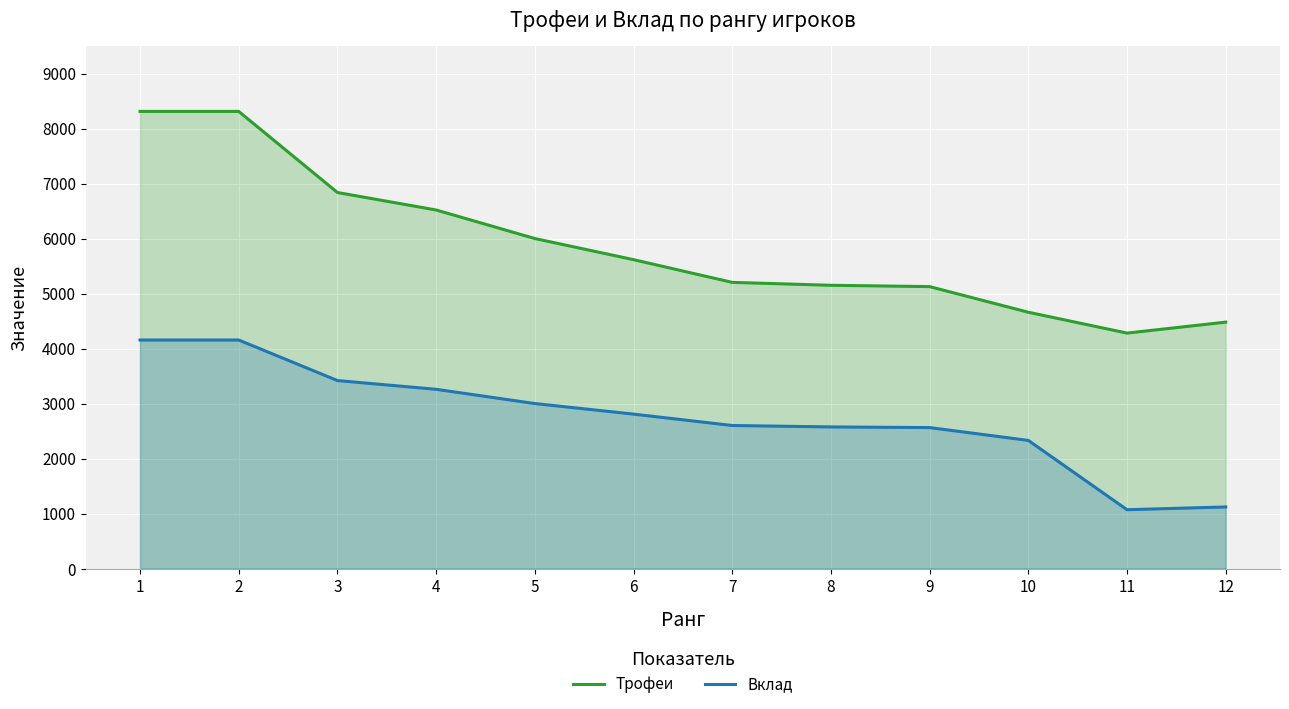

What is the maximum value shown in the chart?

8311